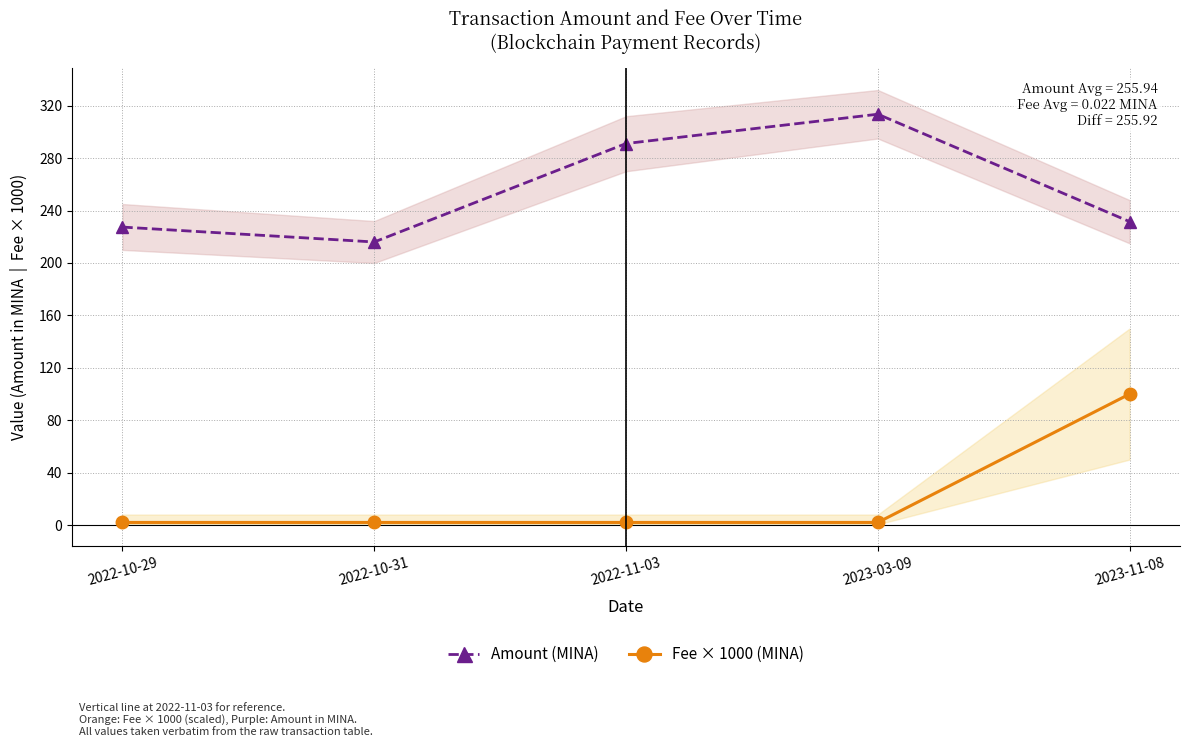

Which series has the widest spread of values?

Fee × 1000 (MINA)